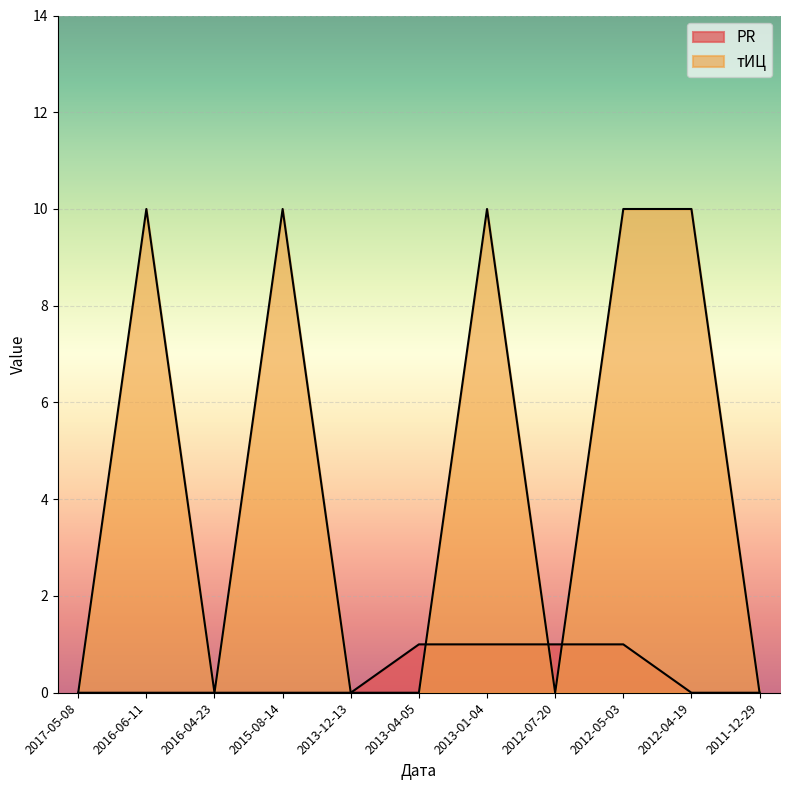

What is the difference between the highest and lowest values at 2013-01-04?

9